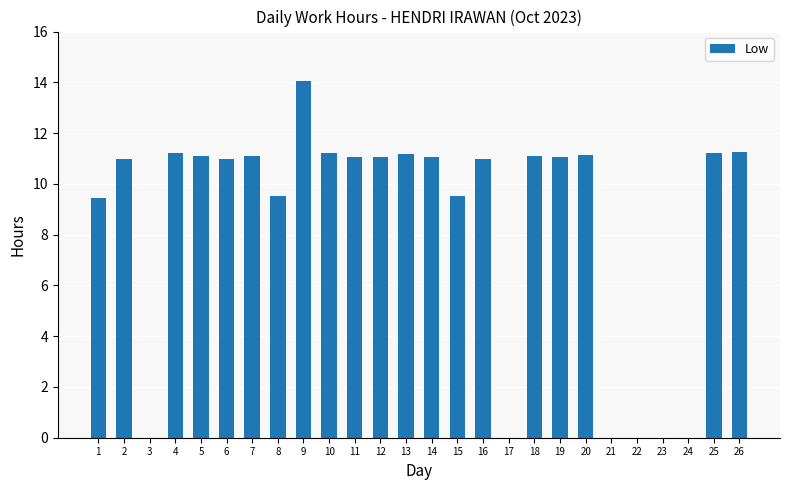

How many distinct data groups are displayed?

1